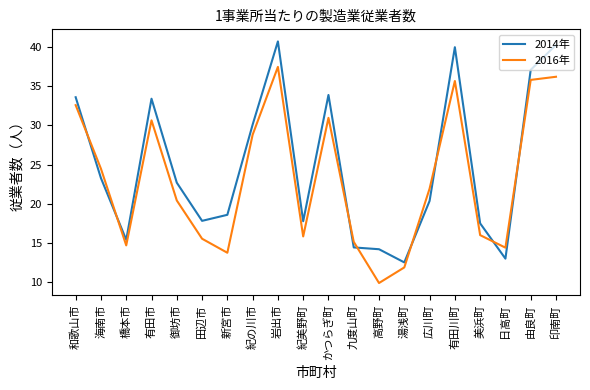

After their last crossing, which series has the higher values: 2016年 or 2014年?

2014年